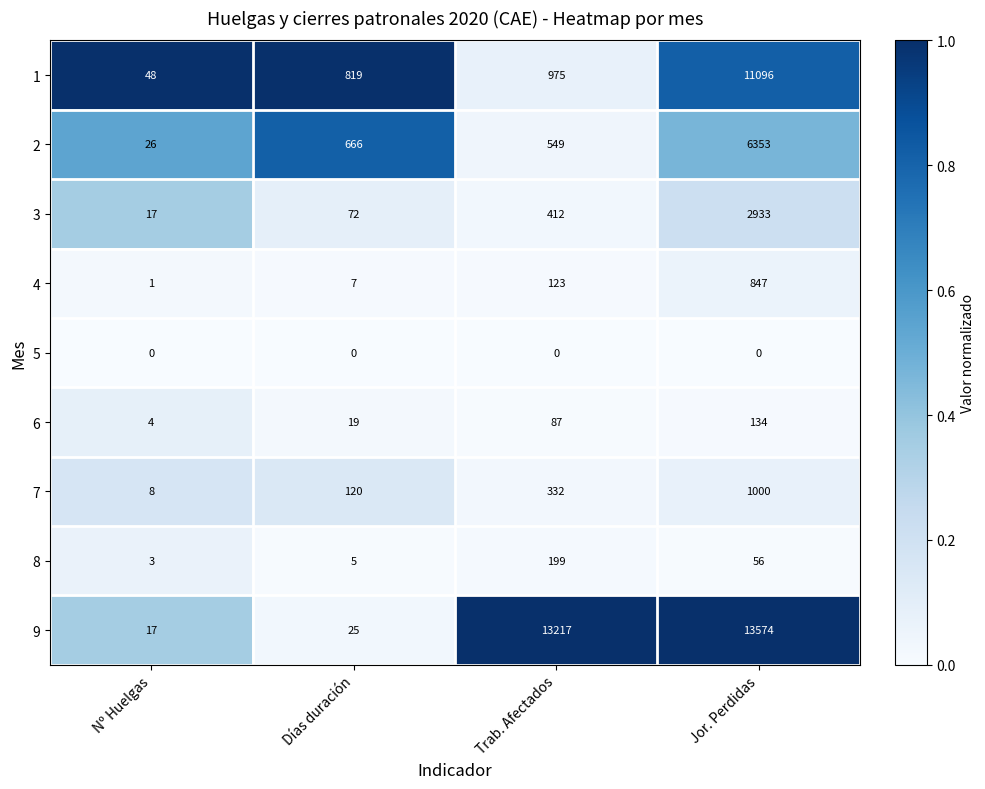

What is the difference between the highest and lowest values at Días duración?

819